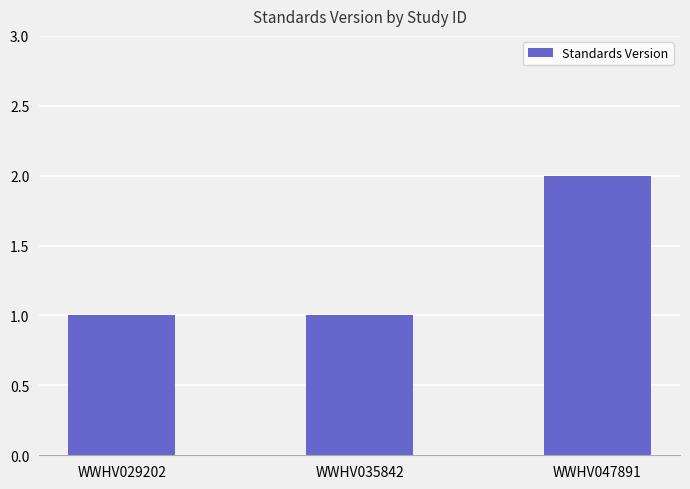

What is the ratio of the value at WWHV029202 to the value at WWHV035842?

1.0